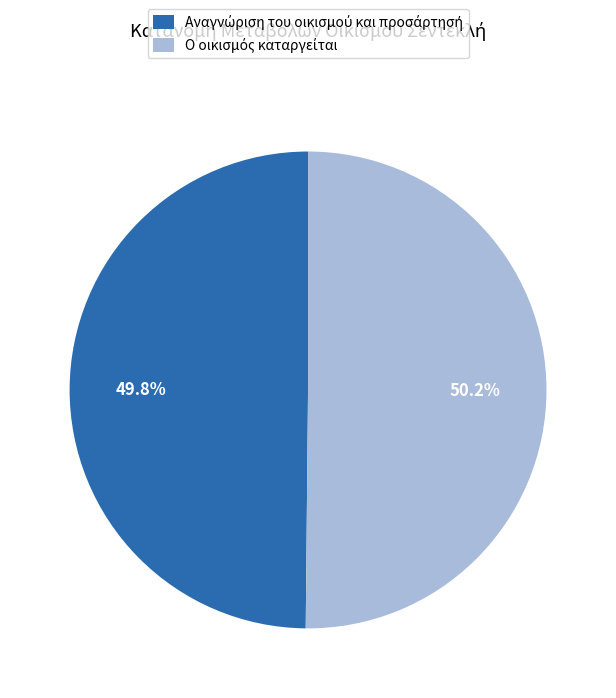

Does any single category account for the majority?

Yes